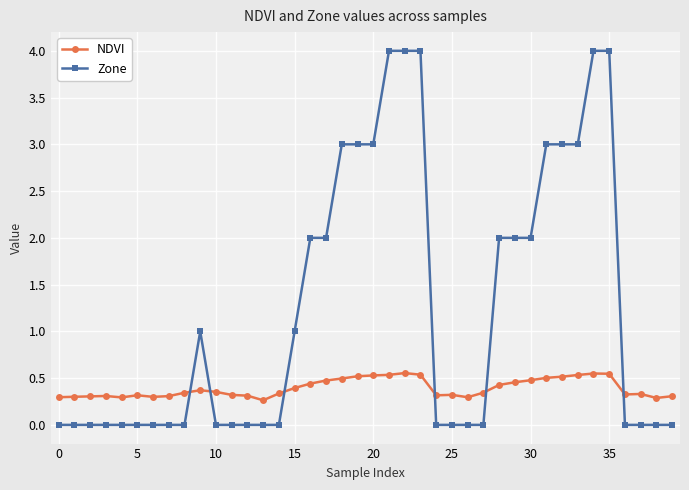

Which series has the widest spread of values?

Zone